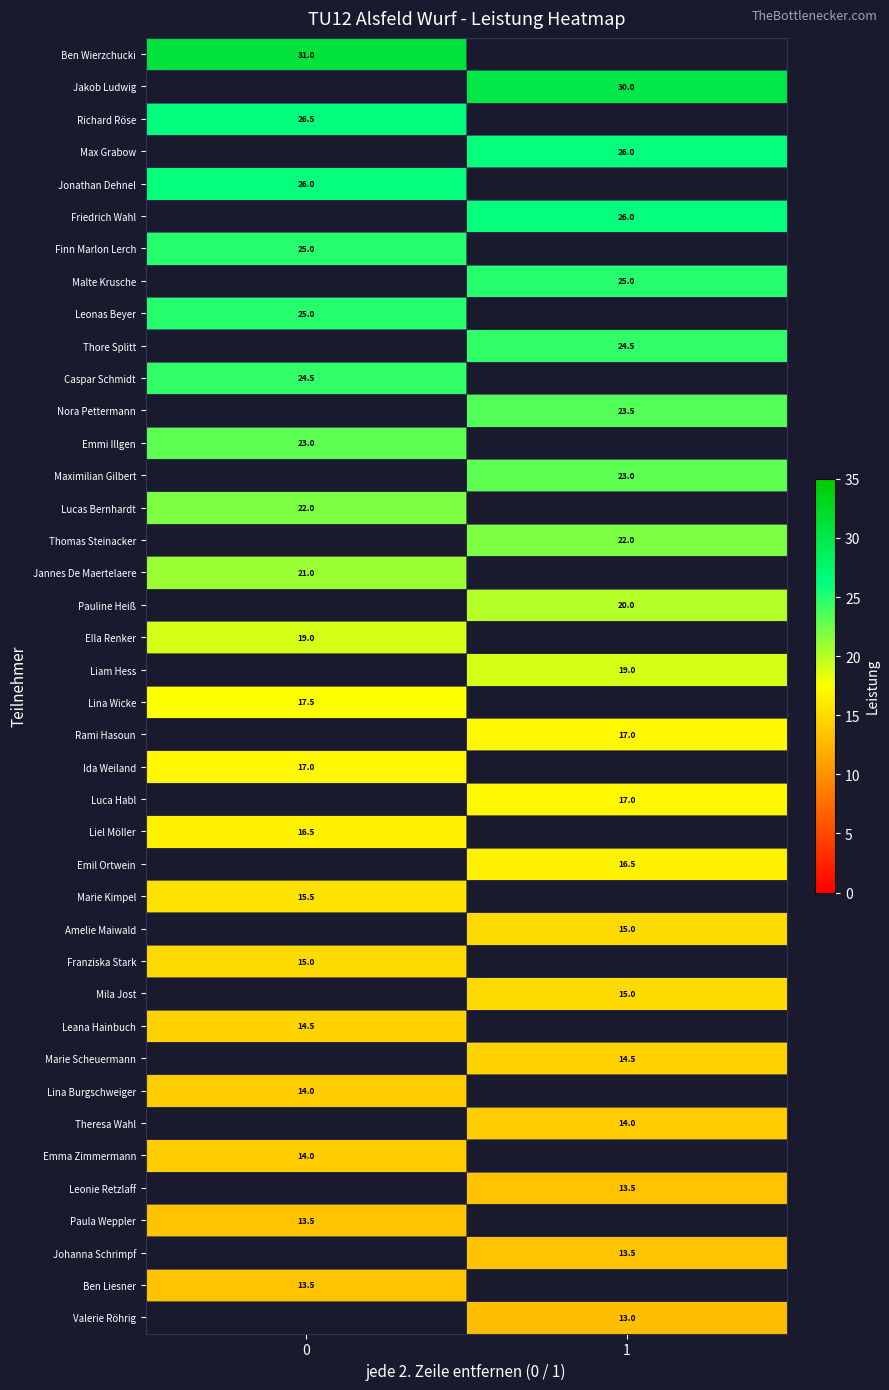

At how many categories does at least one series exceed 14?

2